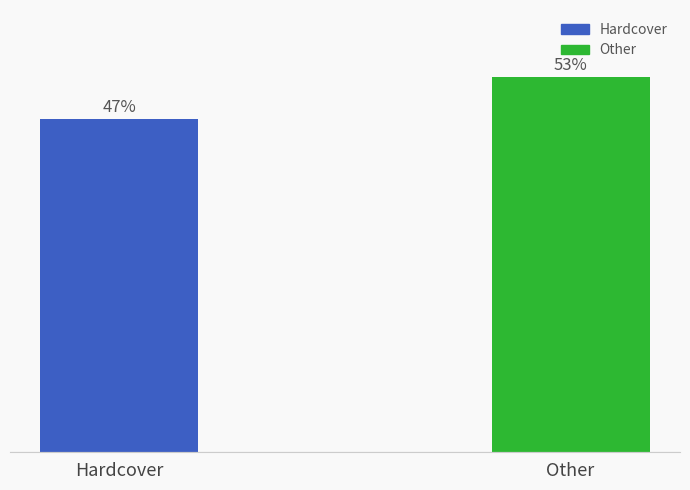

Which has a higher value, Hardcover or Other?

Other